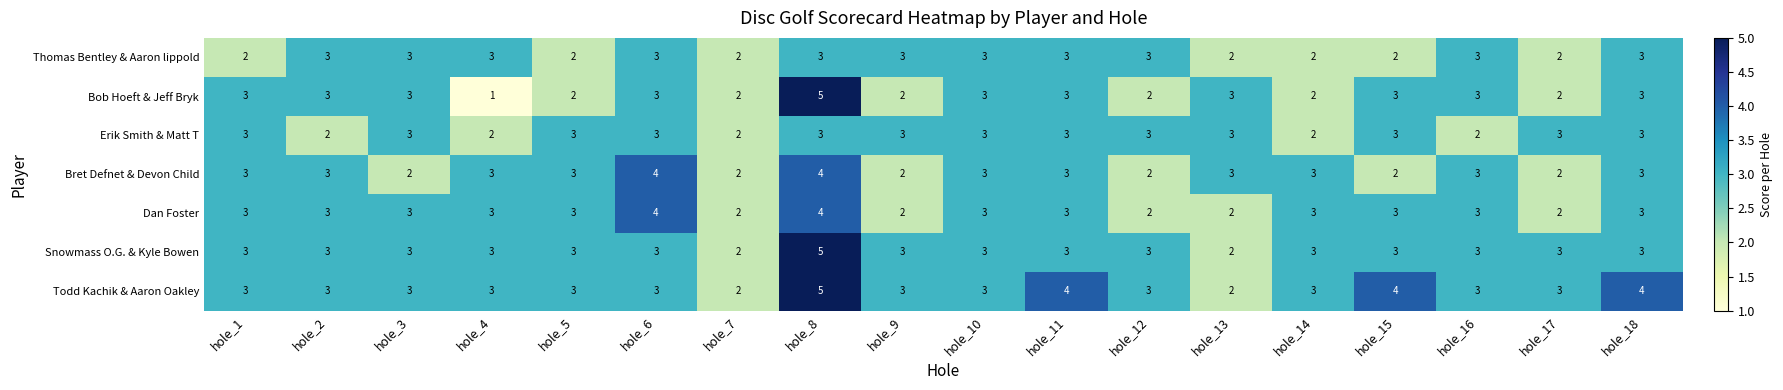

At which category is the sum across all series the highest?

hole_8